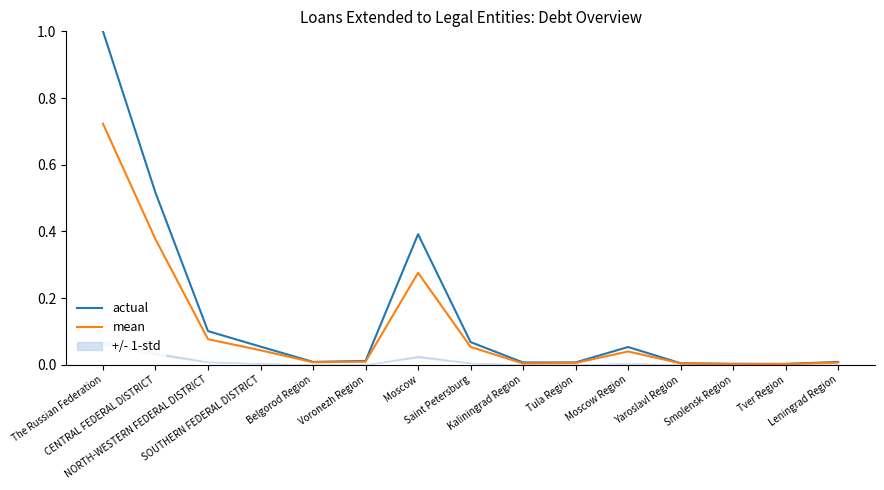

Which has a higher value, Smolensk Region or Leningrad Region?

Leningrad Region